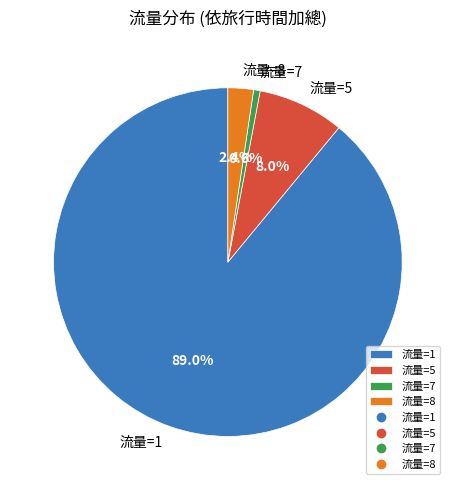

Between 流量=1 and 流量=8, which is larger?

流量=1